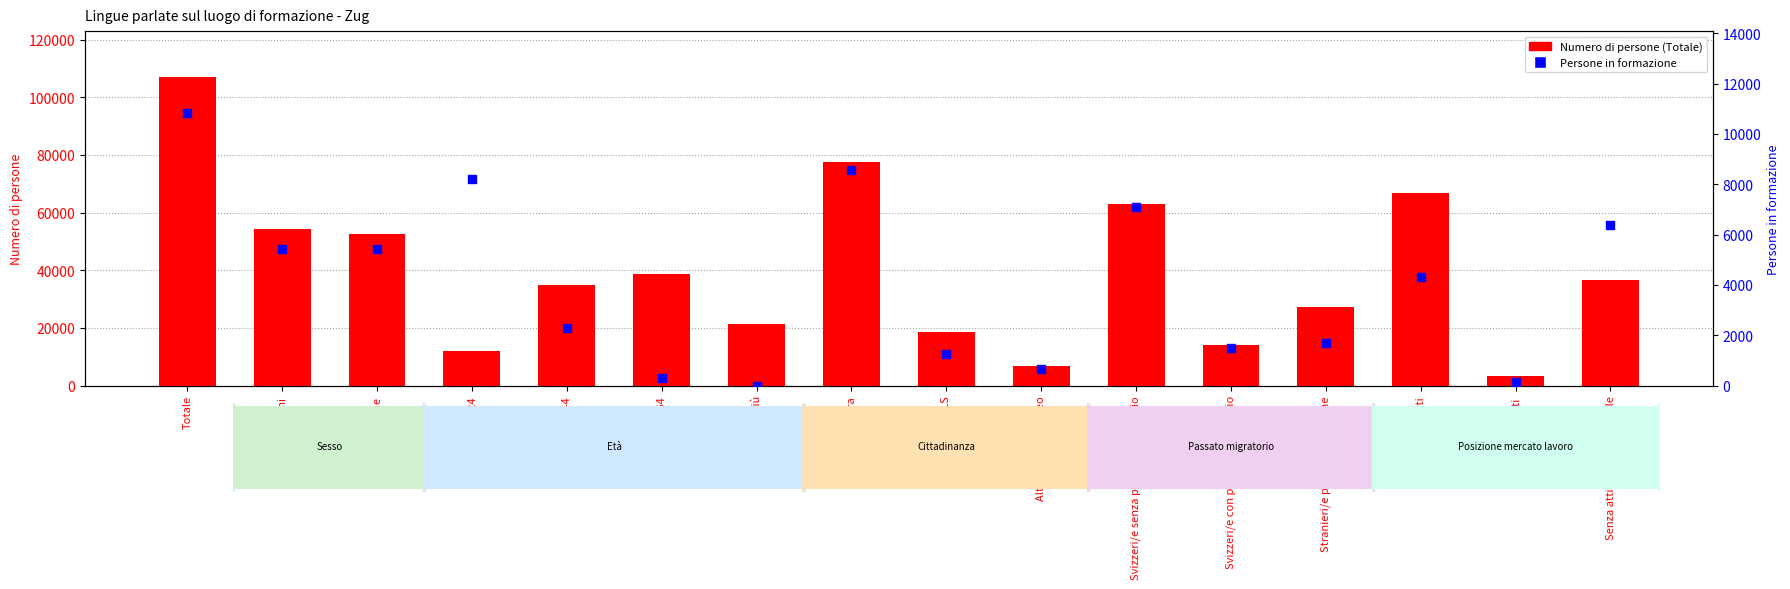

What are all the series names shown in the legend?

Numero di persone (Totale), Persone in formazione